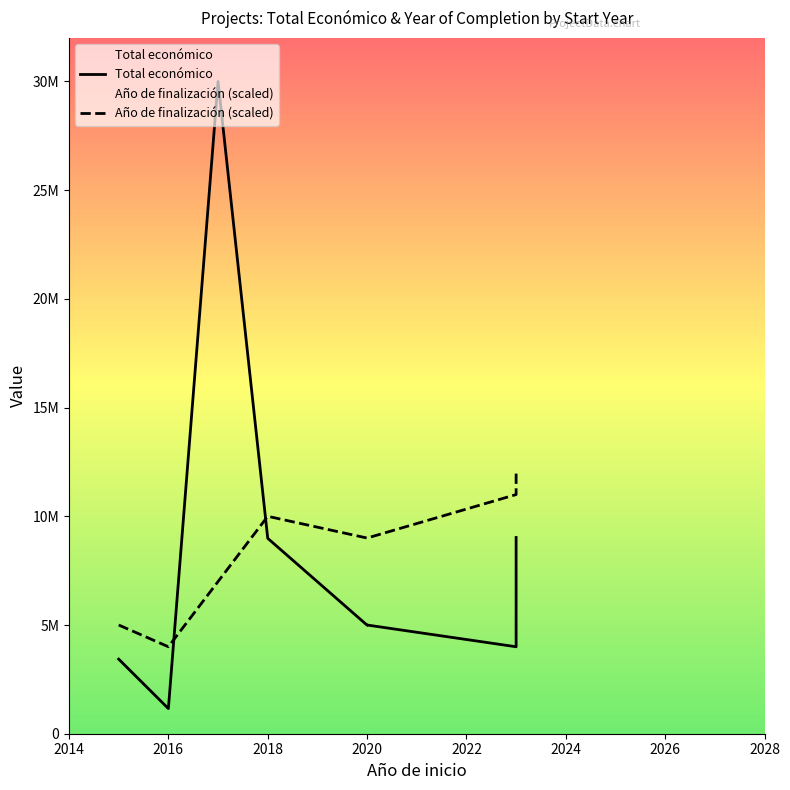

Between 2016 and 2028, which is larger?

2028